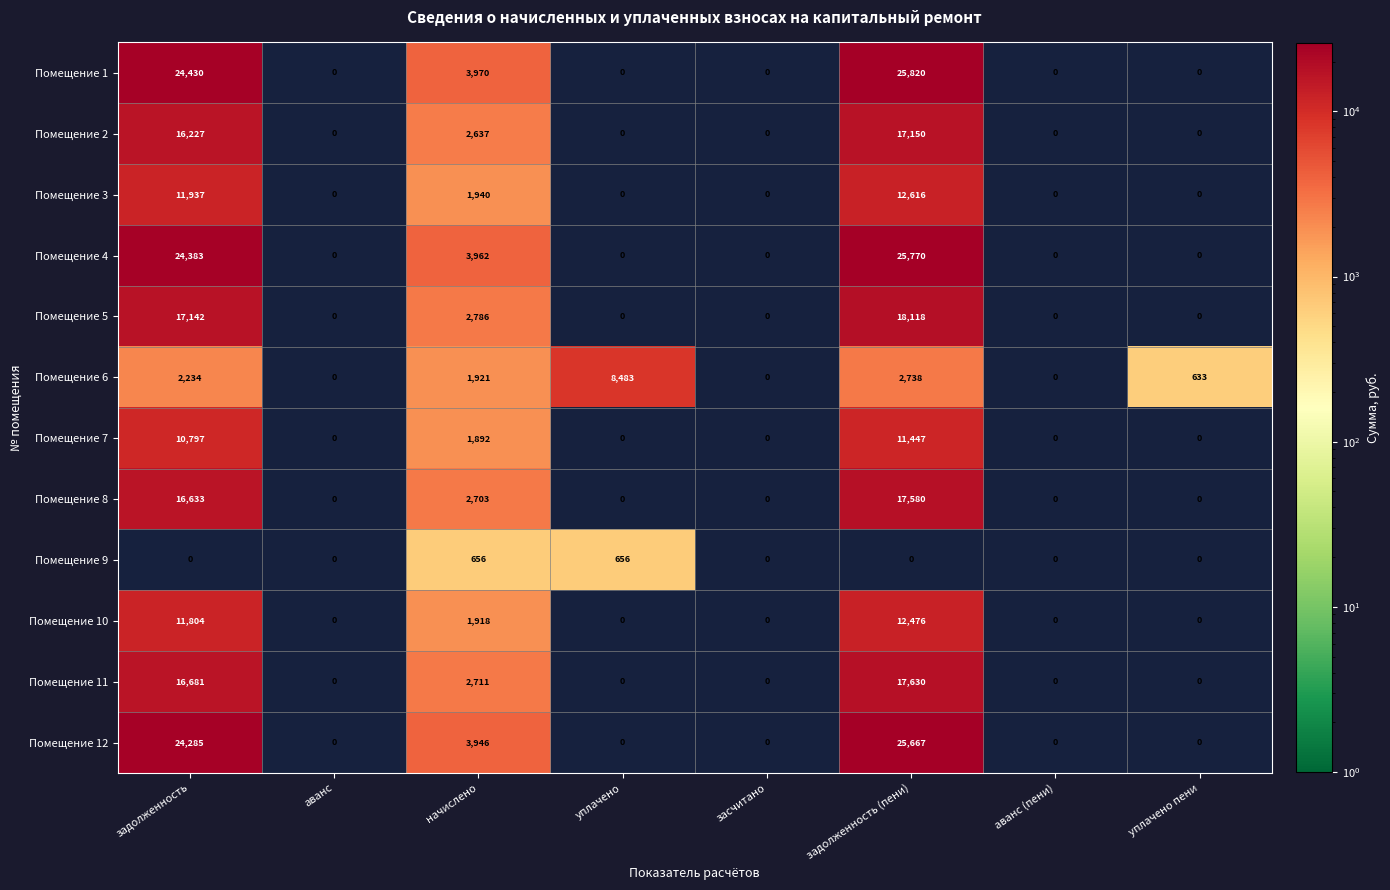

What is the spread (max minus min) of values at начислено?

3314